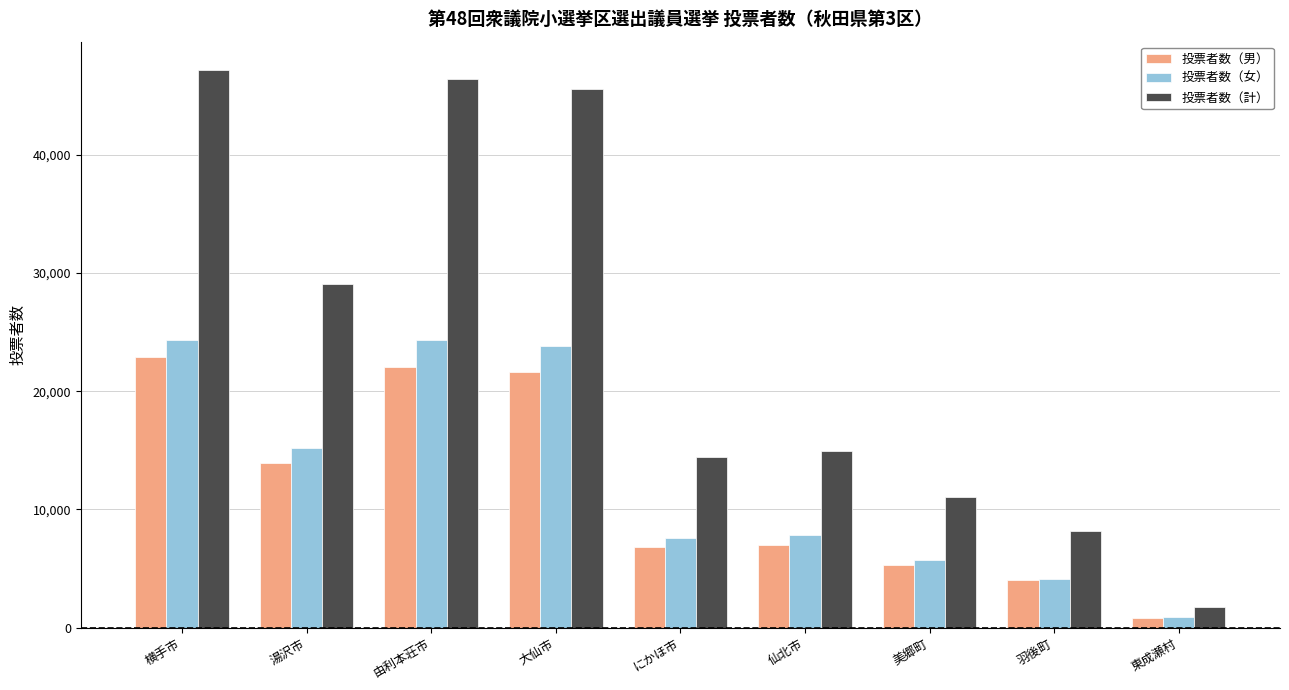

List the series in order of their peak value, lowest first.

投票者数（男）, 投票者数（女）, 投票者数（計）